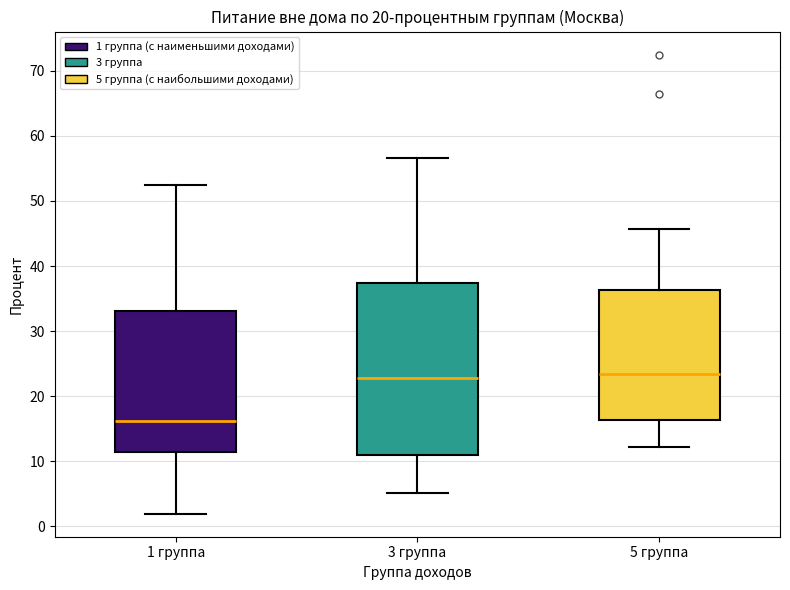

Reading left to right, transcribe this box plot: for each box, give where its median line is, the range the box spans, and where its two whiskers end, as read against the y-axis. The values are not printed on the chart, so give them approximately, as read against the axis.

1 группа: median 16, box 11 to 33, whiskers 2 to 53
3 группа: median 23, box 11 to 37, whiskers 5 to 57
5 группа: median 23, box 16 to 36, whiskers 12 to 46